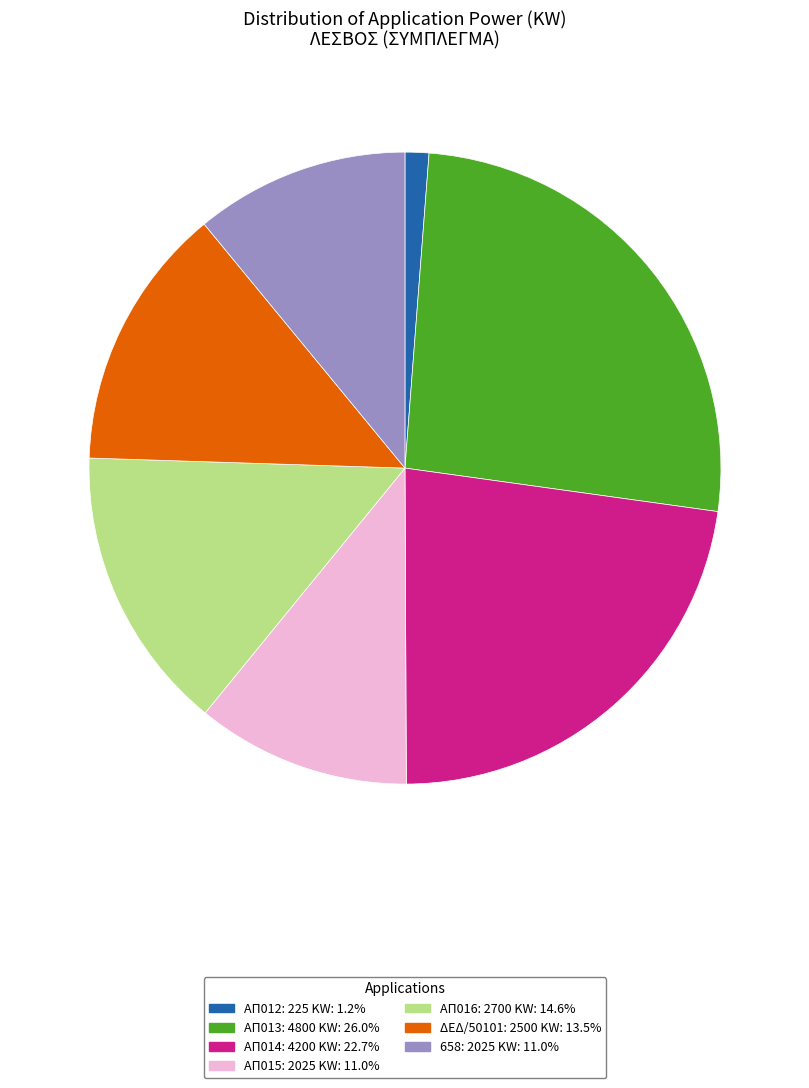

Is the sum of ΑΠ014: 4200 KW: 22.7% and ΑΠ013: 4800 KW: 26.0% greater than half?

No